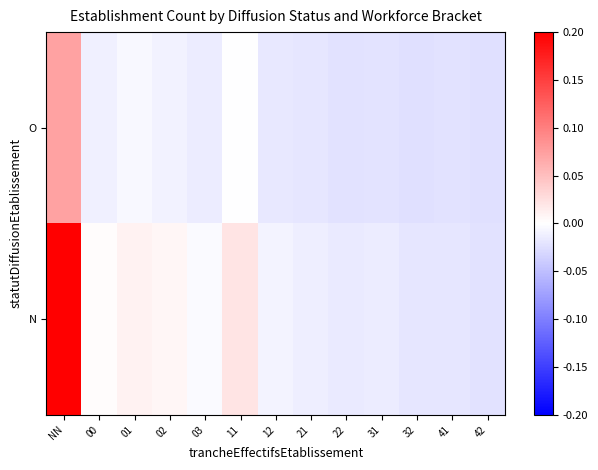

Reading left to right, extract all data points from this chart.

O: NN=0.1	00=-0.0	01=-0.0	02=-0.0	03=-0.0	11=-0.0	12=-0.0	21=-0.0	22=-0.0	31=-0.0	32=-0.0	41=-0.0	42=-0.0
N: NN=0.2	00=0.0	01=0.0	02=0.0	03=-0.0	11=0.0	12=-0.0	21=-0.0	22=-0.0	31=-0.0	32=-0.0	41=-0.0	42=-0.0